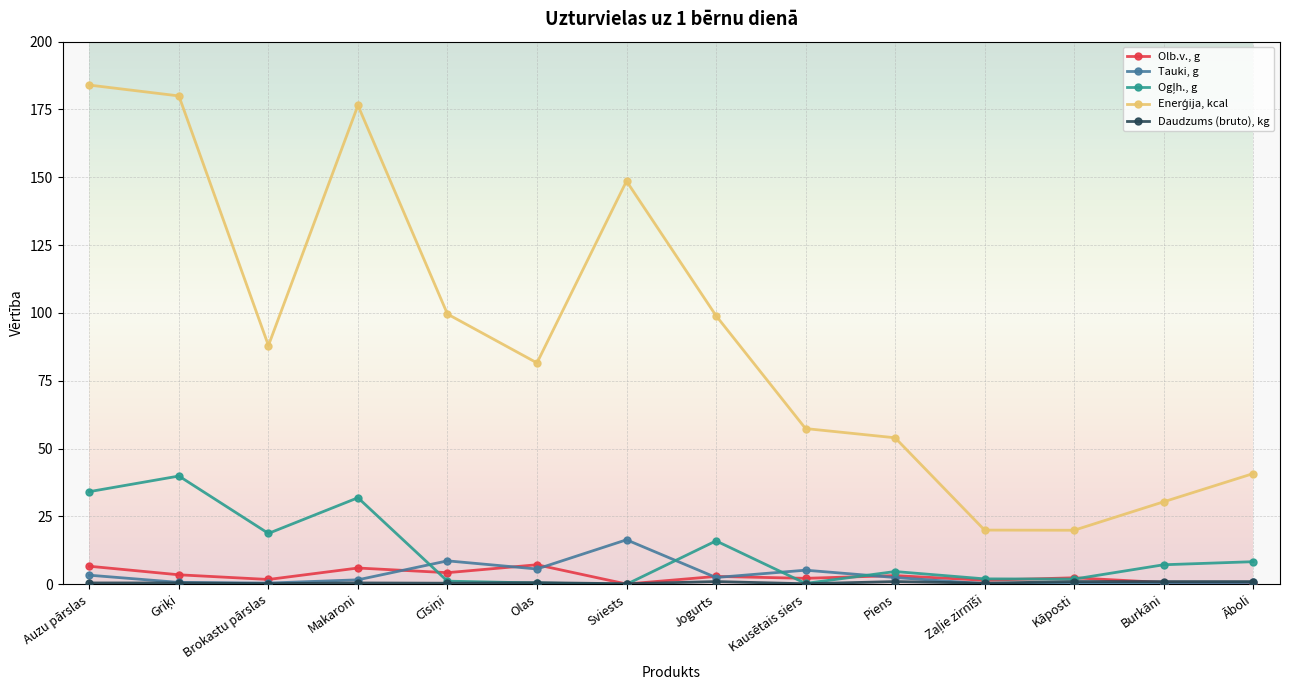

The Tauki, g series shows 16.4 at Sviests. True or false?

True